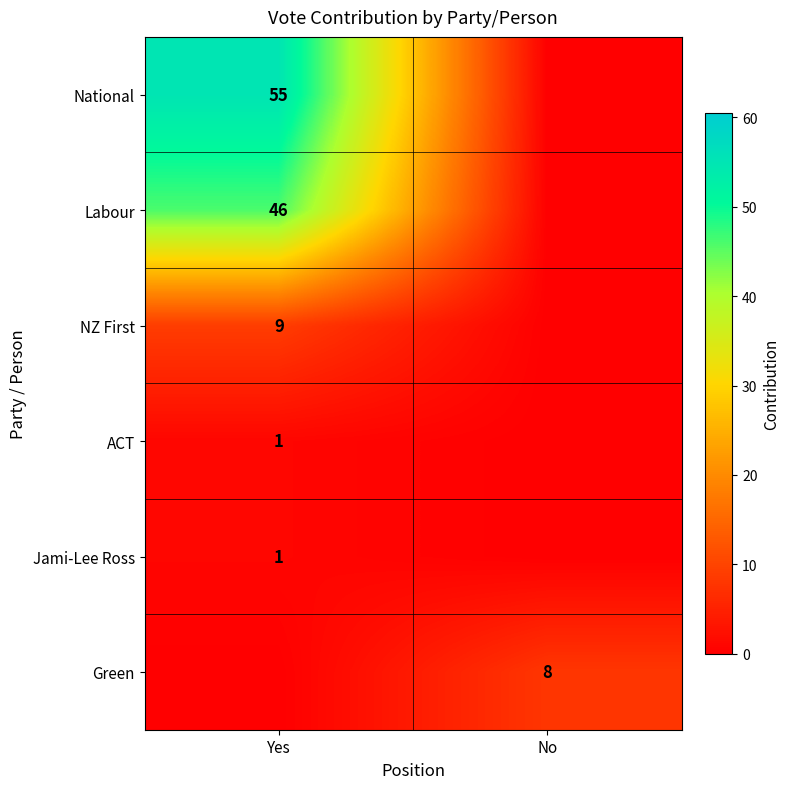

Is it true that ACT equals 1 at Yes?

True